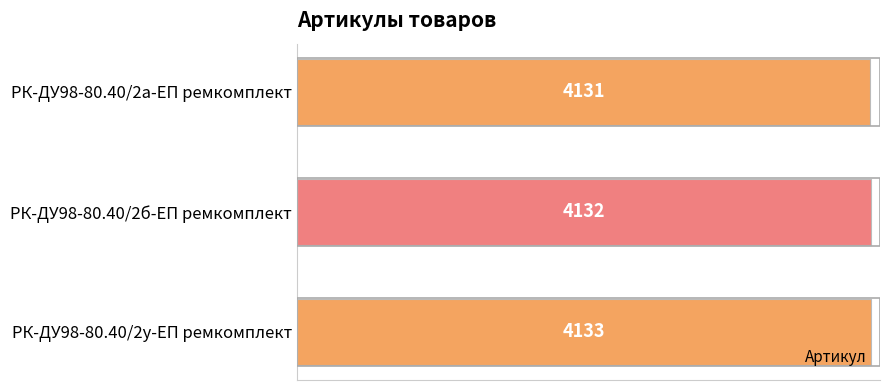

Approximately how many times larger is the value at РК-ДУ98-80.40/2а-ЕП ремкомплект compared to РК-ДУ98-80.40/2у-ЕП ремкомплект?

1.0